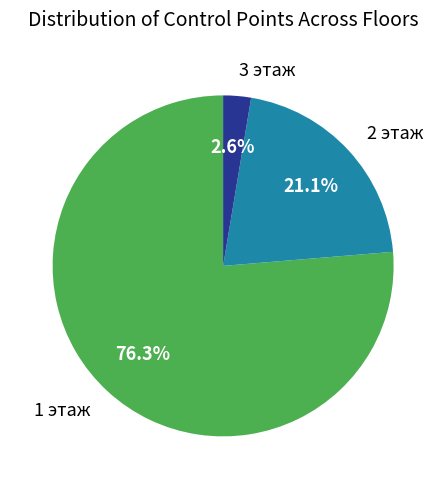

Do 1 этаж and 2 этаж together represent more than half of the pie?

Yes